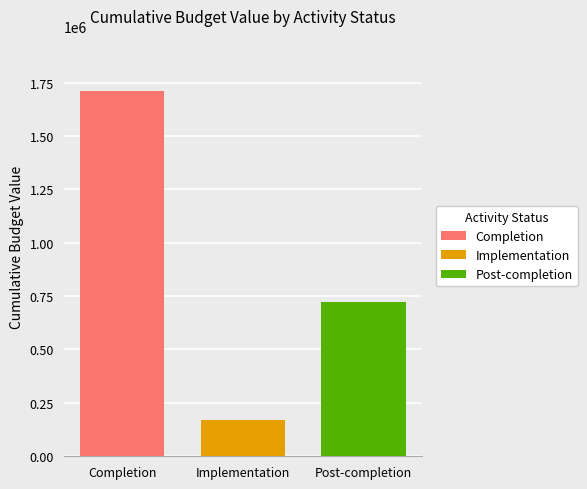

What is the difference between the highest and lowest values at Implementation?

1542887